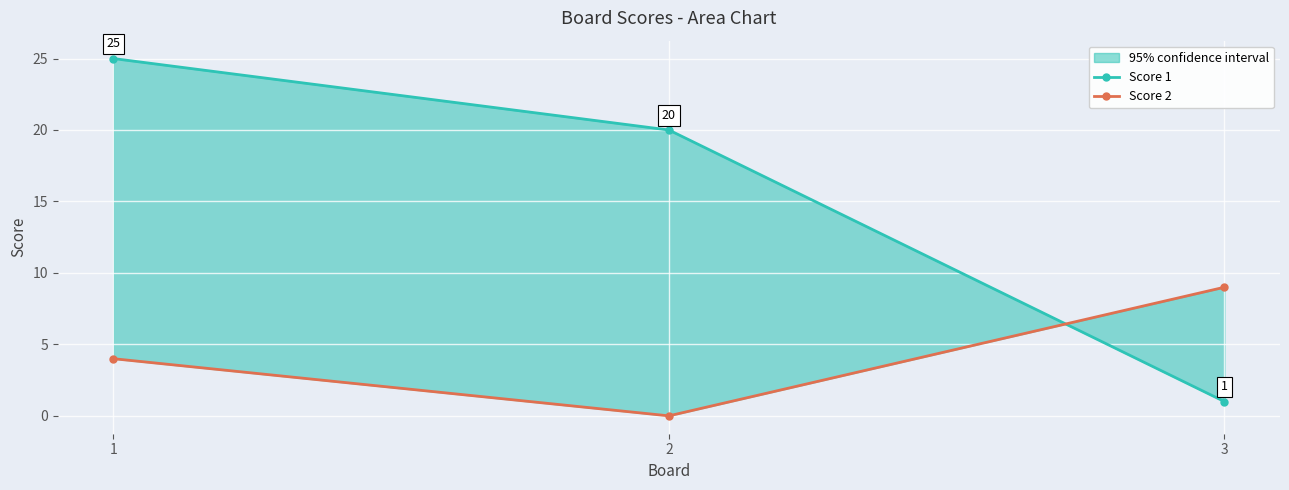

What is the value of the Score 1 point at the 1st from the left?

25